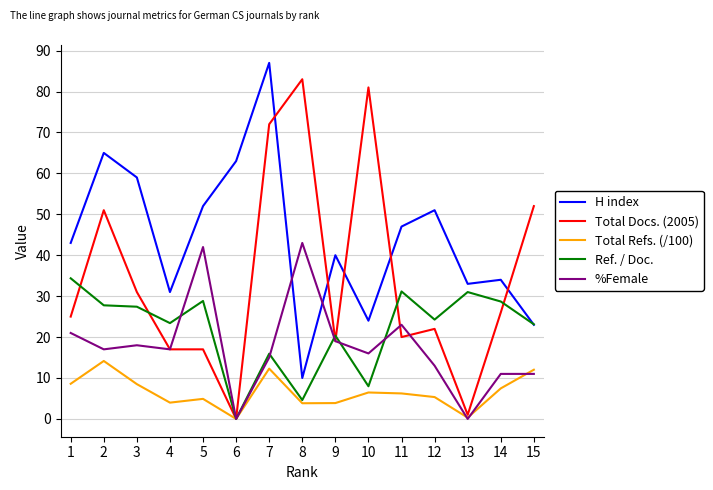

Does the chart have visible grid lines?

Yes